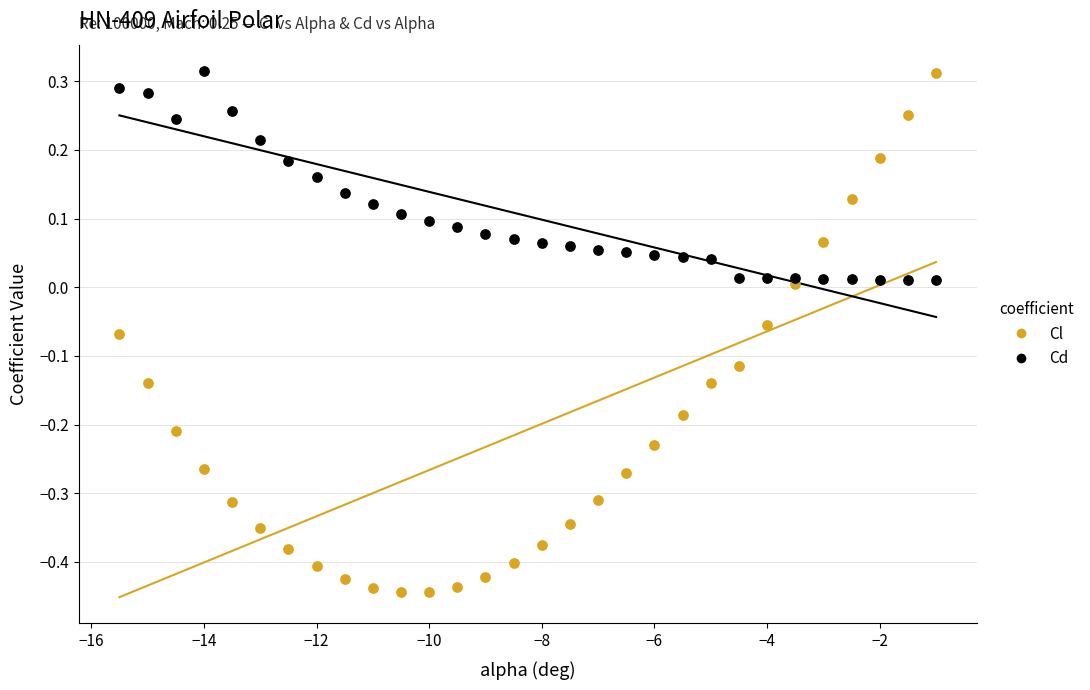

What is the X range (max minus min) for the scatter plot?

14.5